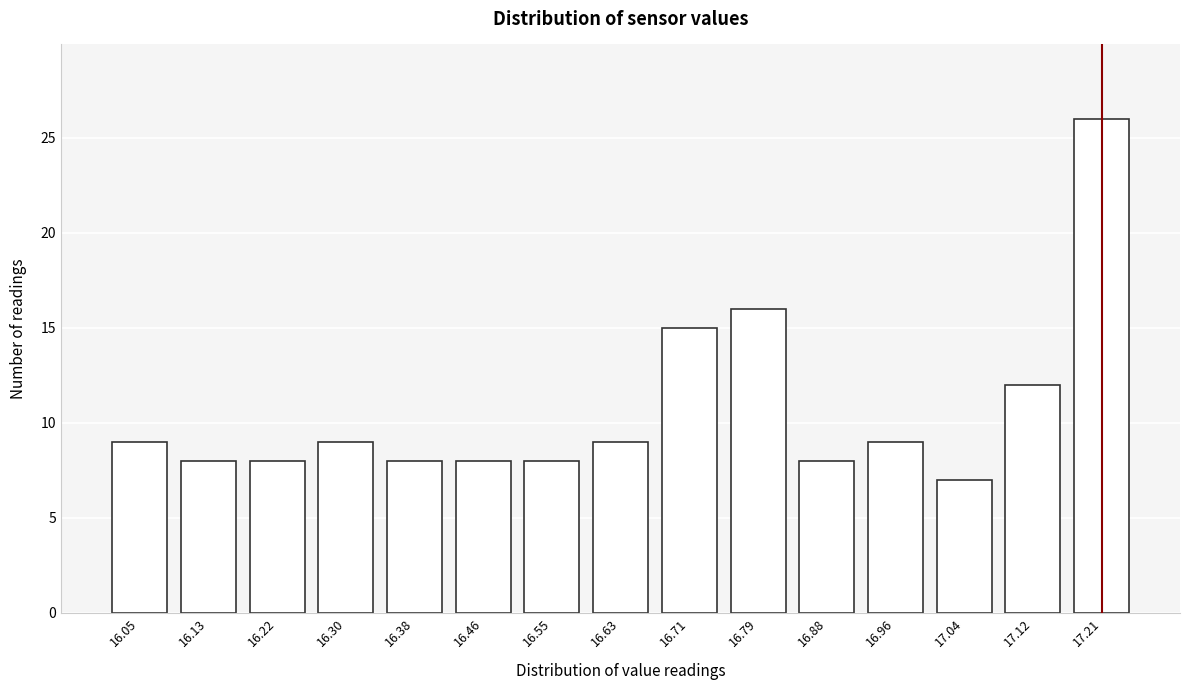

Reading left to right, what are all the values shown in this chart?

16.05=9	16.13=8	16.22=8	16.30=9	16.38=8	16.46=8	16.55=8	16.63=9	16.71=15	16.79=16	16.88=8	16.96=9	17.04=7	17.12=12	17.21=26